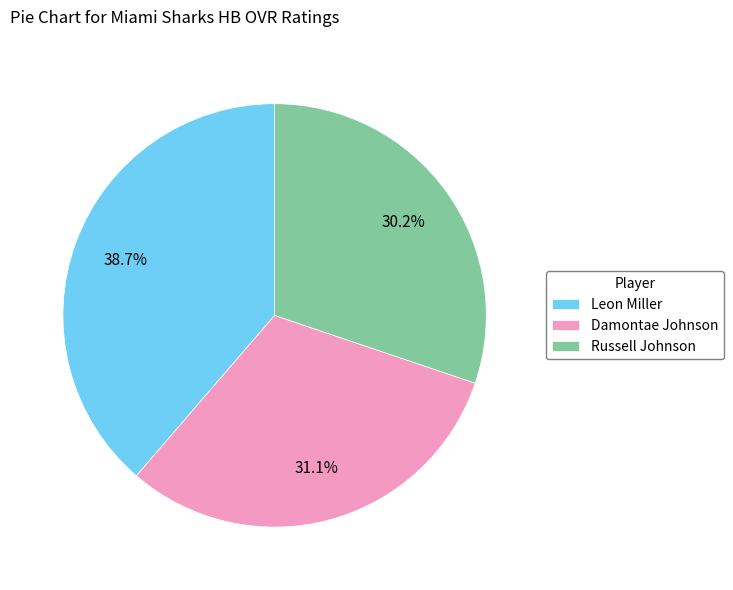

Between Leon Miller and Russell Johnson, which is larger?

Leon Miller